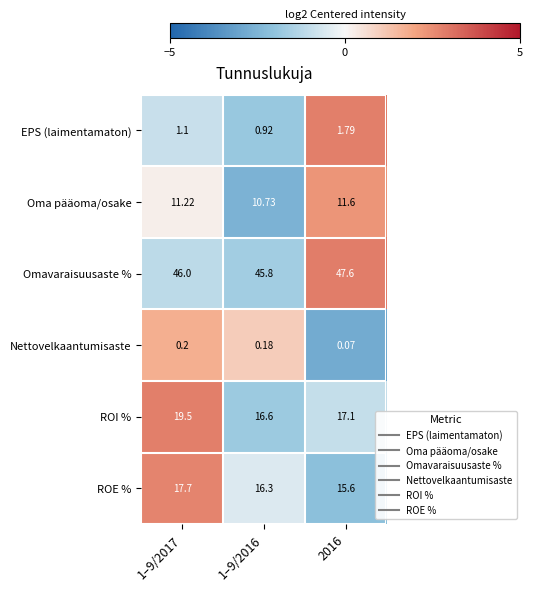

Rank the series by their maximum value, from highest to lowest.

Omavaraisuusaste %, ROI %, ROE %, Oma pääoma/osake, EPS (laimentamaton), Nettovelkaantumisaste